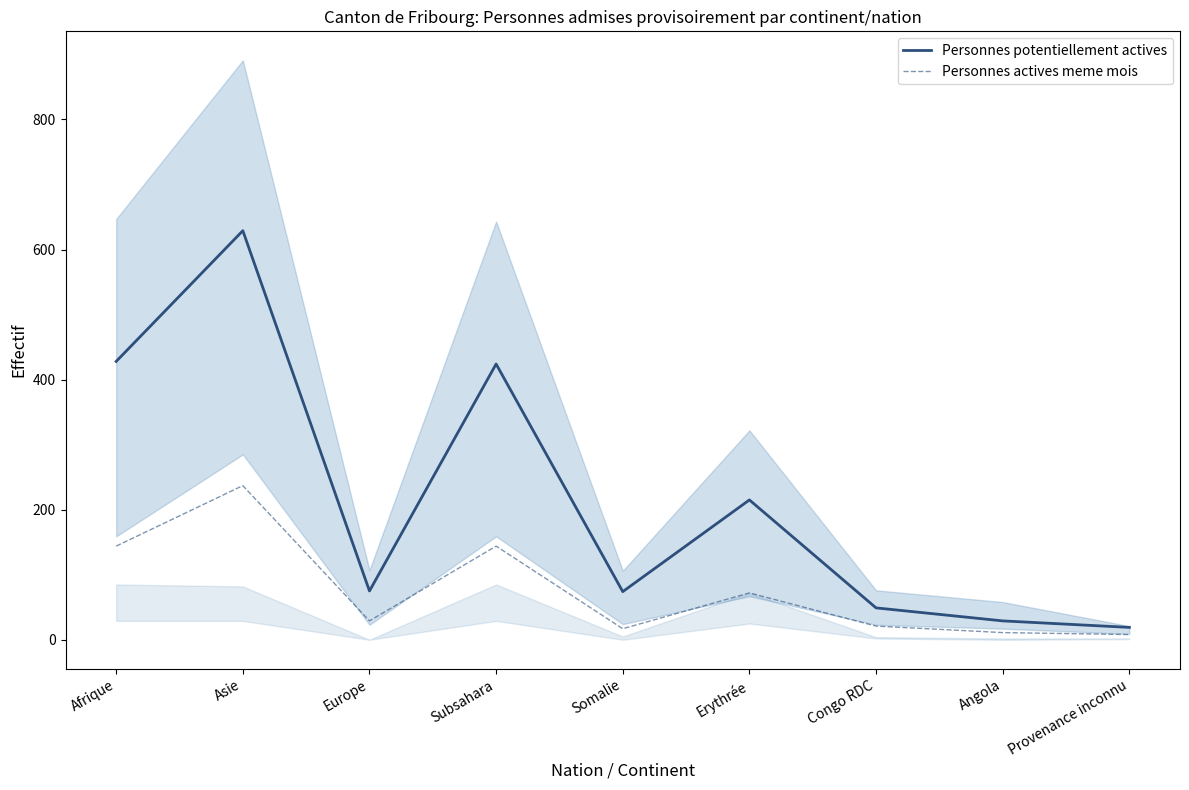

The value of Personnes actives meme mois at Provenance inconnu is 8. True or false?

True